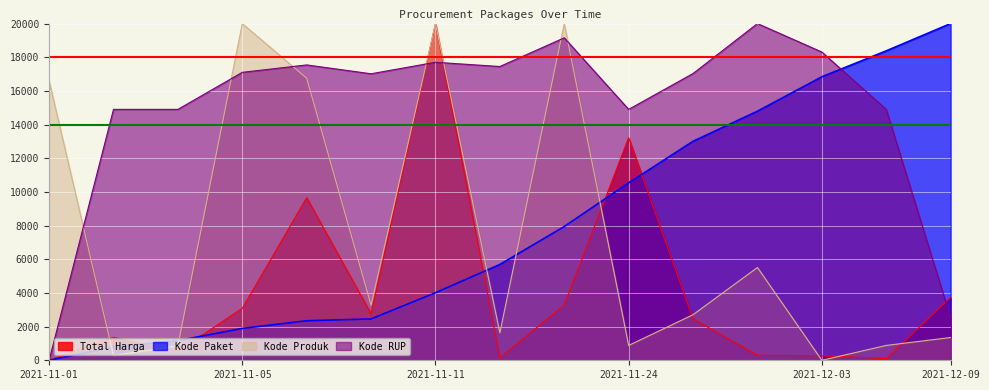

At which category does Total Harga reach its first local valley?

2021-11-04